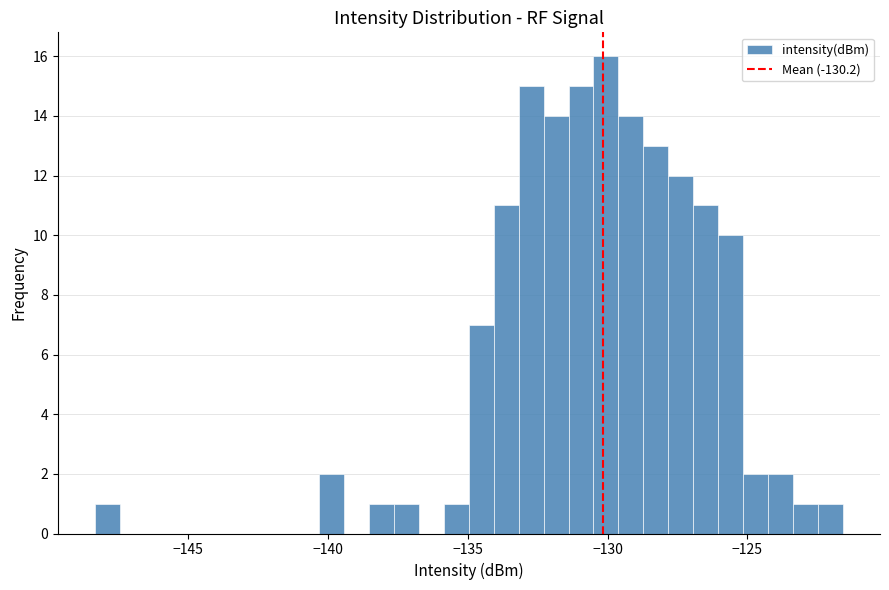

Read against the x-axis, roughly where is the centre of the tallest bar?

-130.0